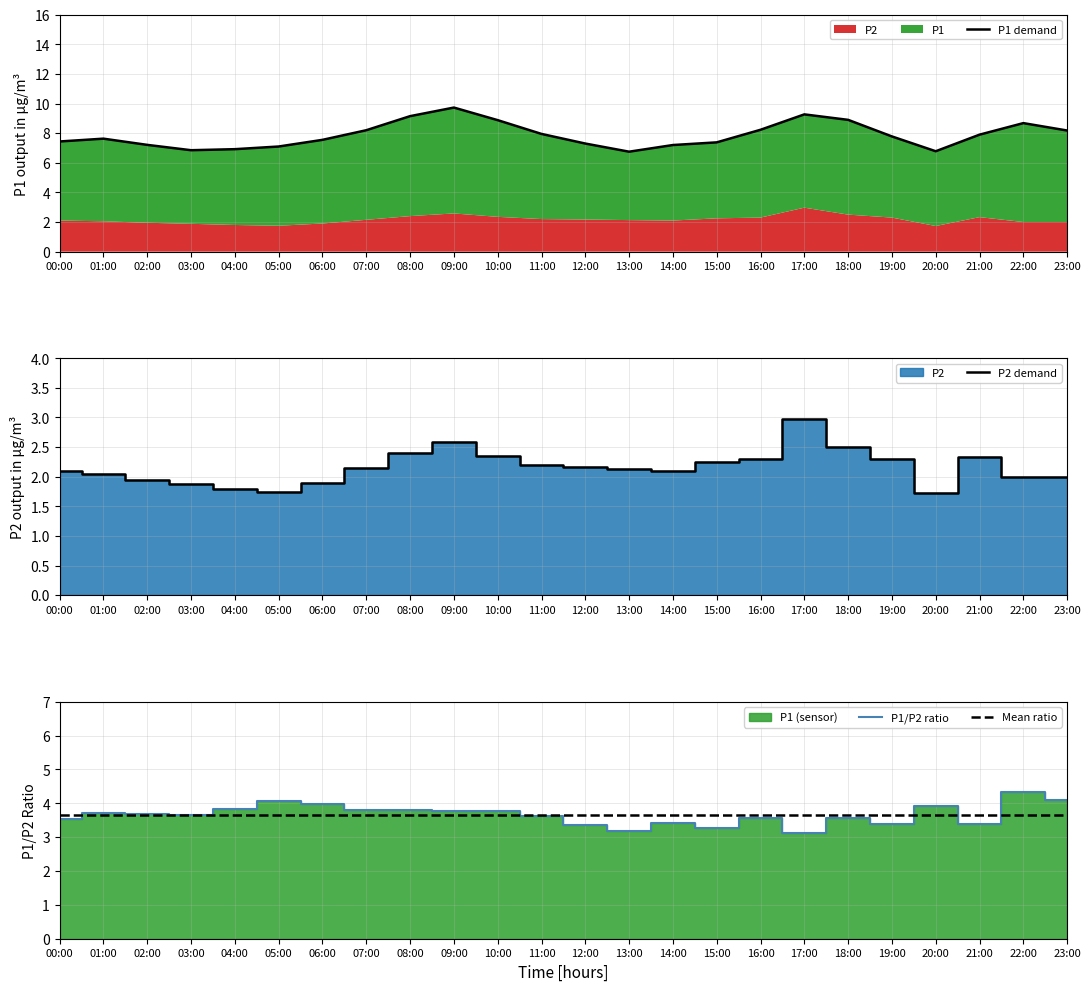

Which has a higher value, 01:00 or 04:00?

01:00